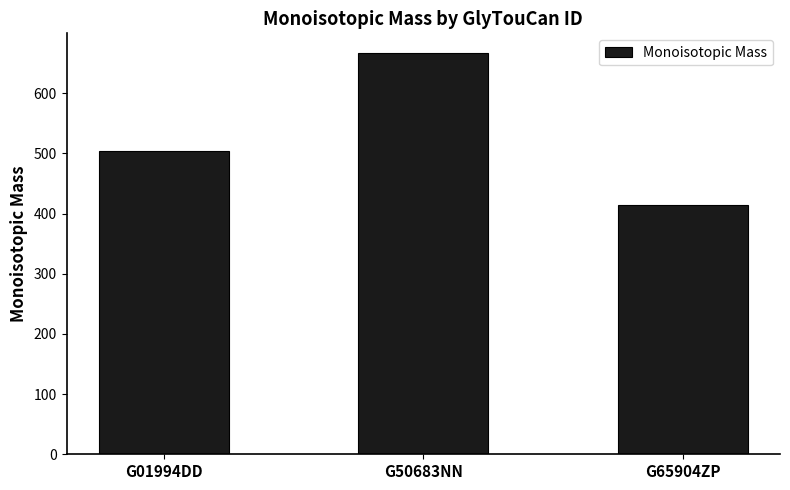

Approximately how many times larger is the value at G65904ZP compared to G50683NN?

0.6